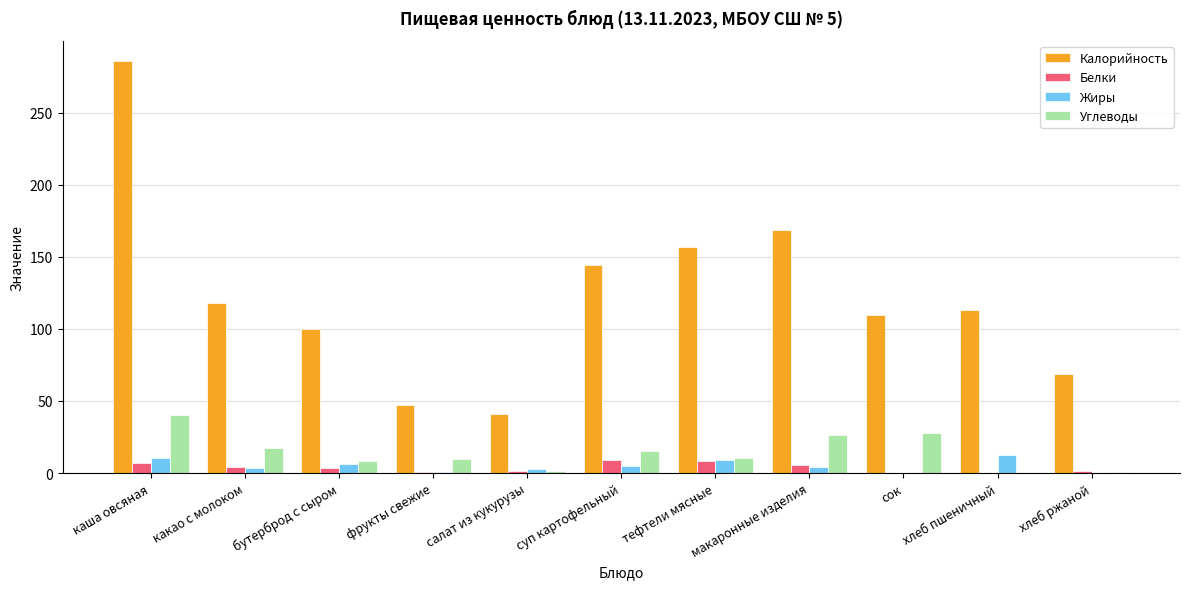

The value of Углеводы at хлеб ржаной is 0.7. True or false?

True